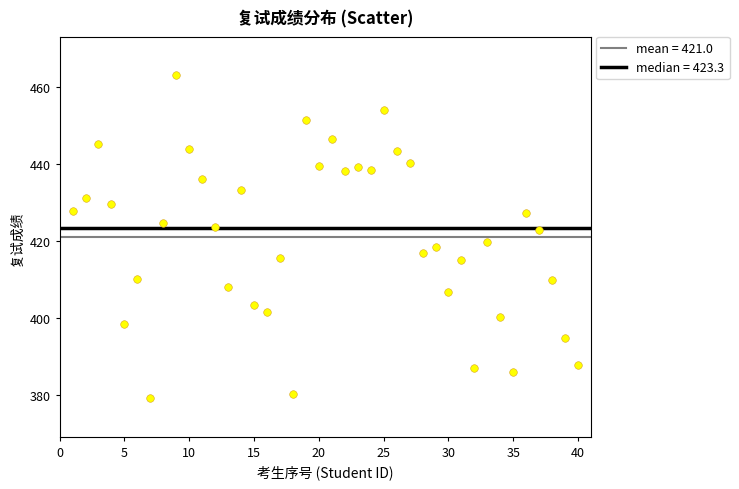

What is the range of Y values (max minus min)?

83.7